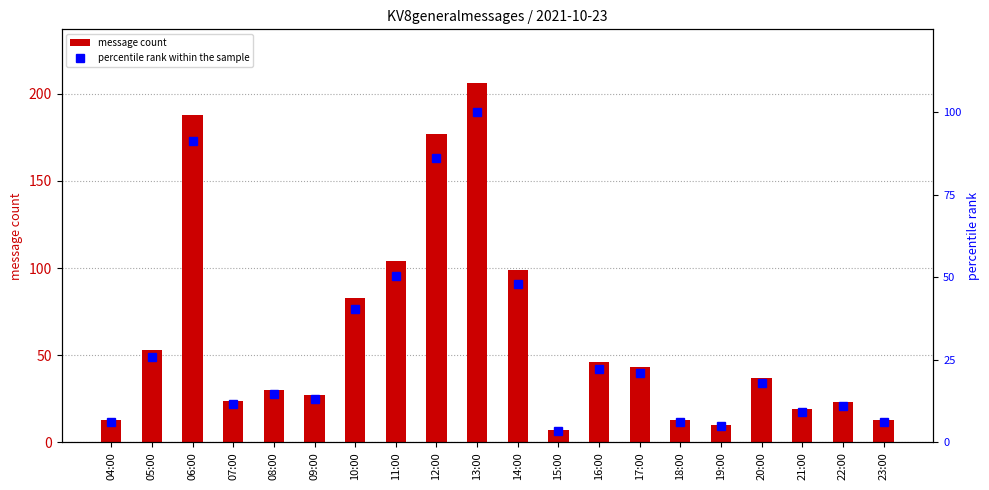

What is the label of the 4th bar from the right?

20:00